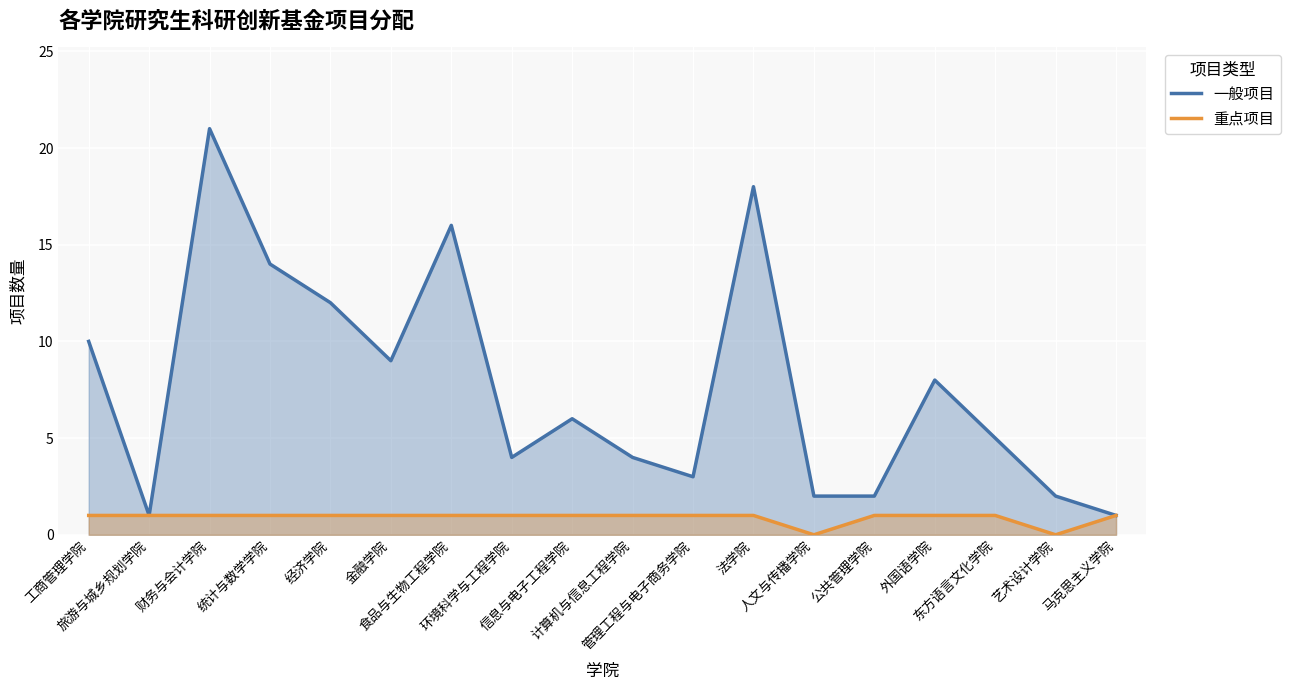

How many lines are shown in the chart?

2